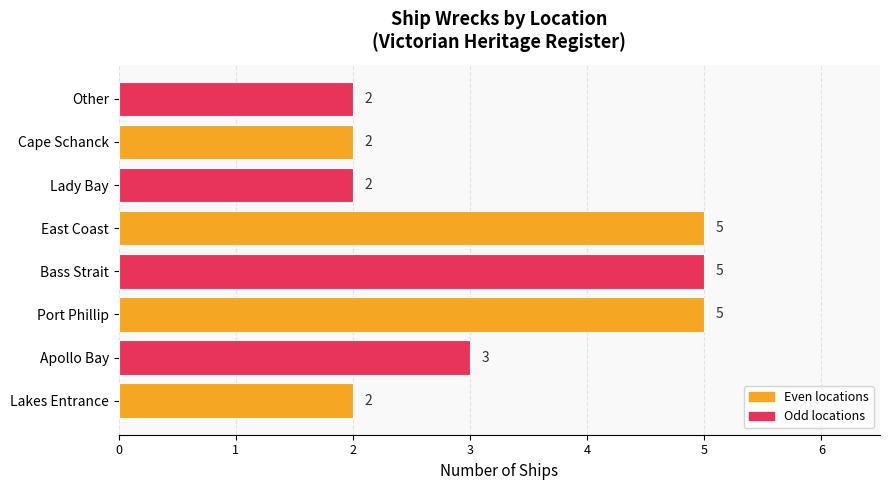

What is the greatest value displayed?

5